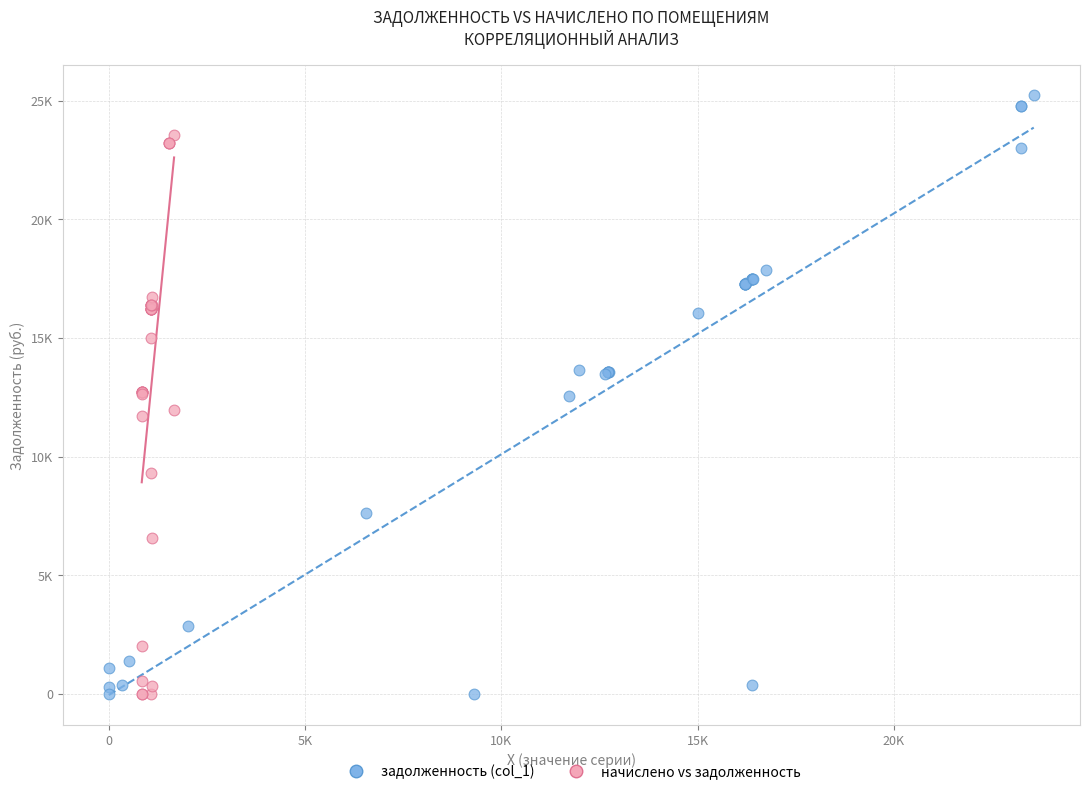

What are all the series names shown in the legend?

задолженность (col_1), начислено vs задолженность